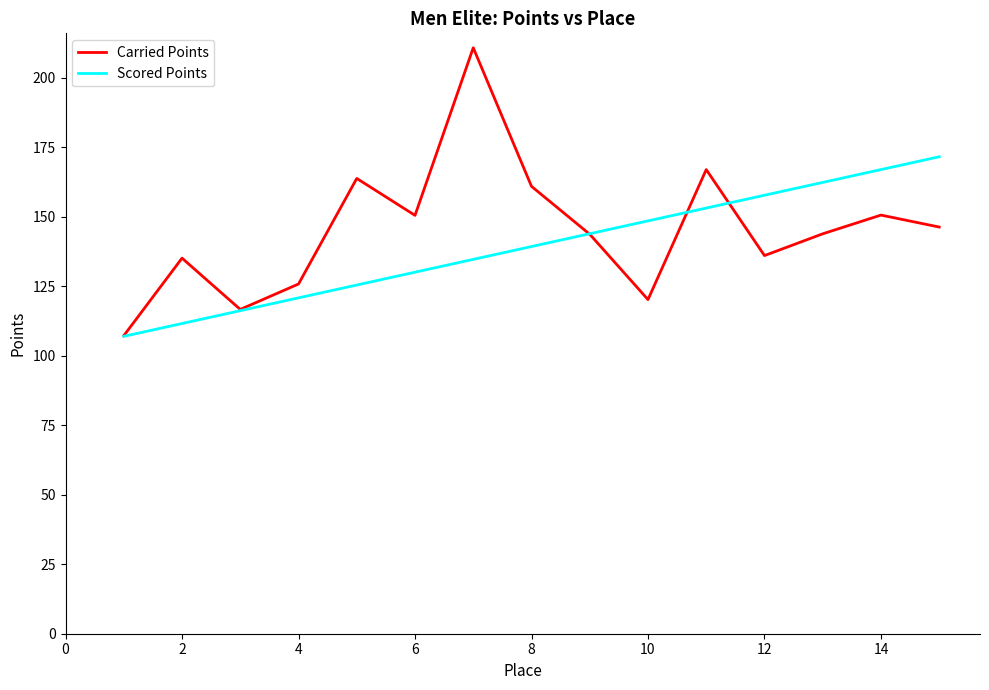

What is the greatest value displayed?

210.8